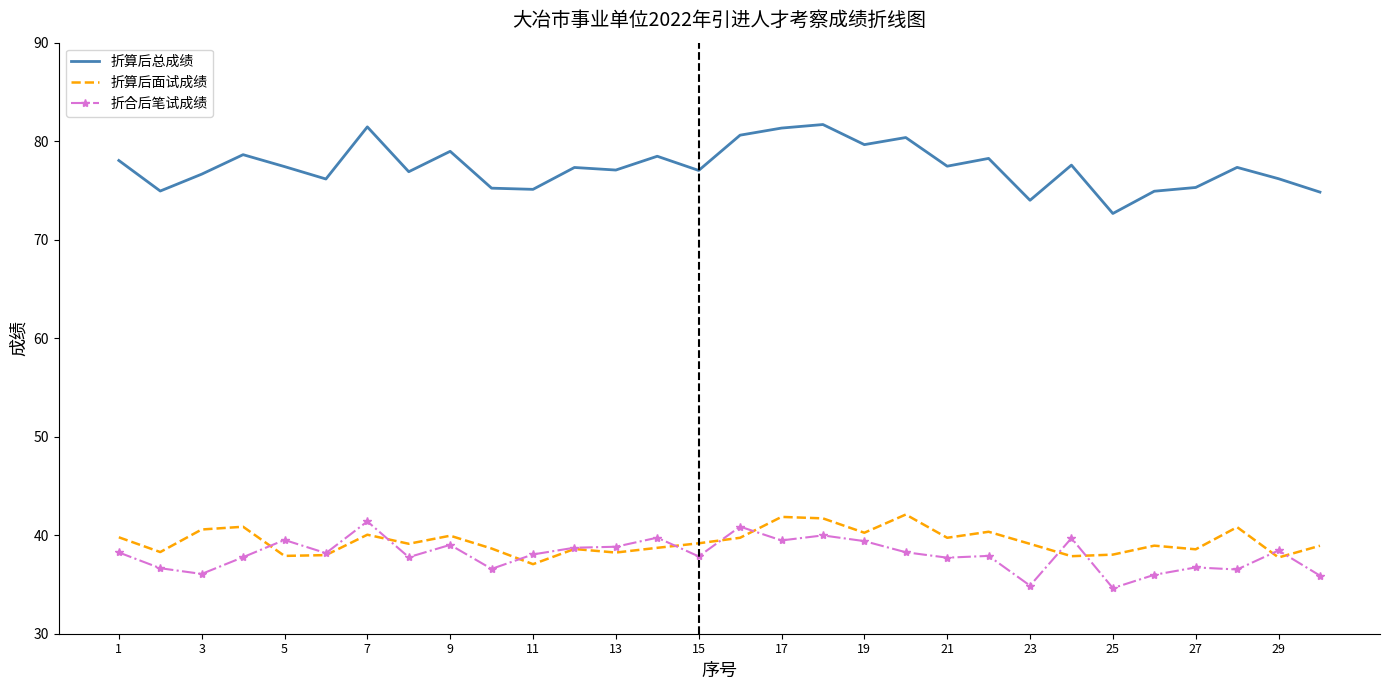

Which series has the largest range (max minus min)?

折算后总成绩